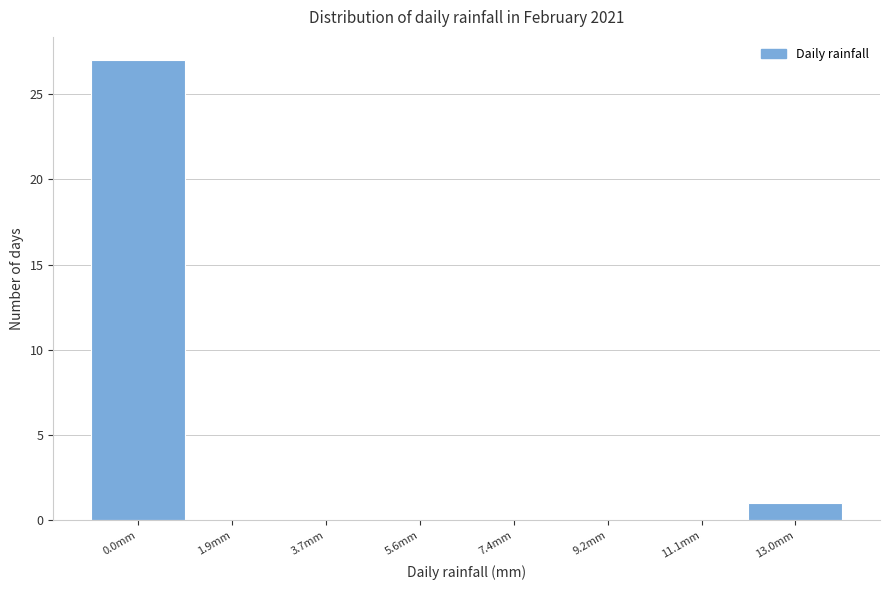

Reading left to right, transcribe all the data shown in this chart.

0.0mm=27	1.9mm=0	3.7mm=0	5.6mm=0	7.4mm=0	9.2mm=0	11.1mm=0	13.0mm=1